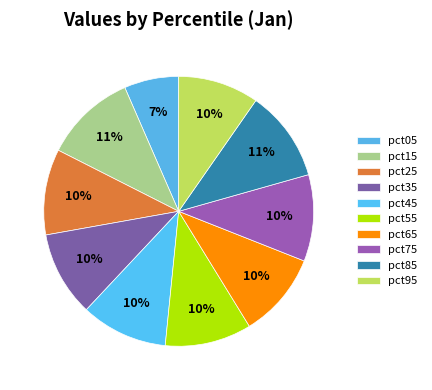

To the nearest percent, what is the difference between the pct45 and pct95 slice percentages?

1%